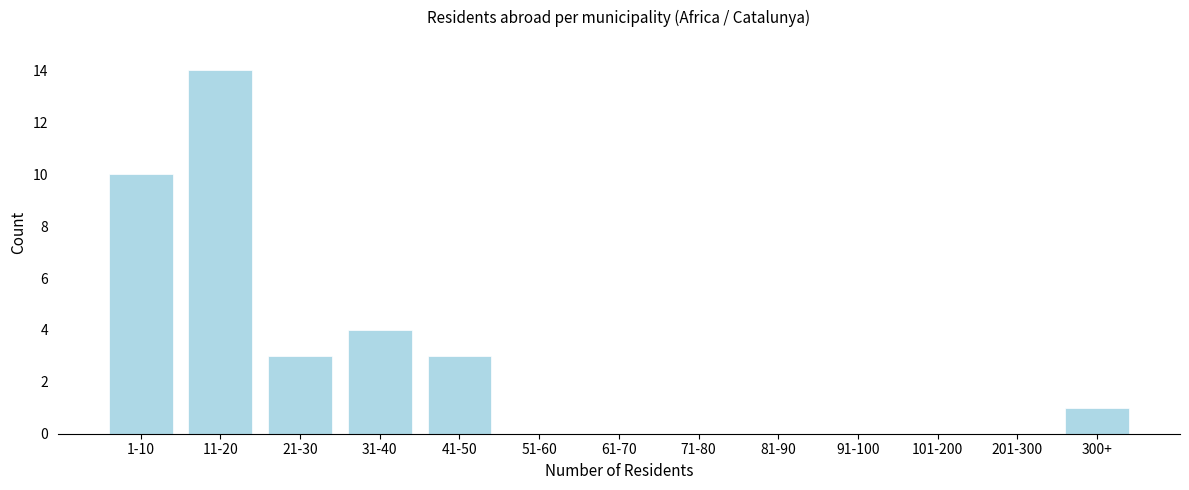

Reading left to right, extract all data points from this chart.

1-10=10	11-20=14	21-30=3	31-40=4	41-50=3	51-60=0	61-70=0	71-80=0	81-90=0	91-100=0	101-200=0	201-300=0	300+=1